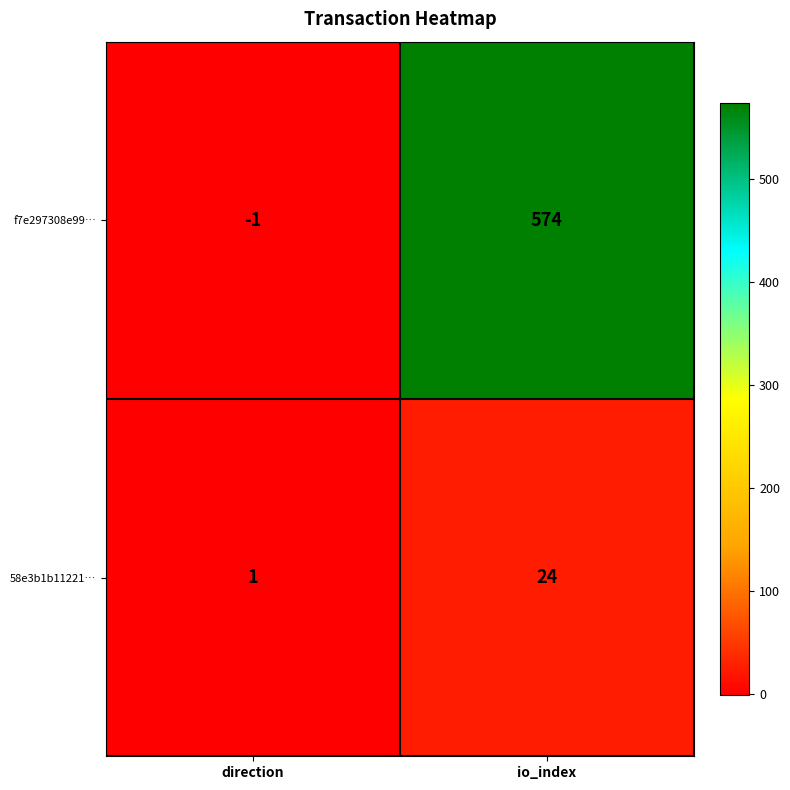

How many series are shown in this chart?

2